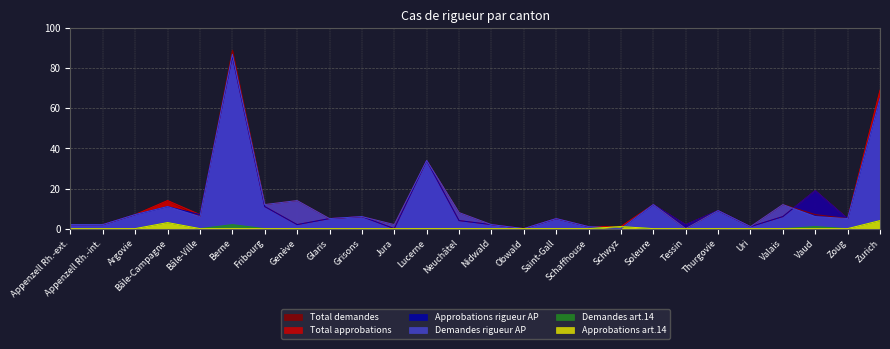

List the series in order of their peak value, lowest first.

Demandes art.14, Approbations art.14, Total approbations, Approbations rigueur AP, Demandes rigueur AP, Total demandes